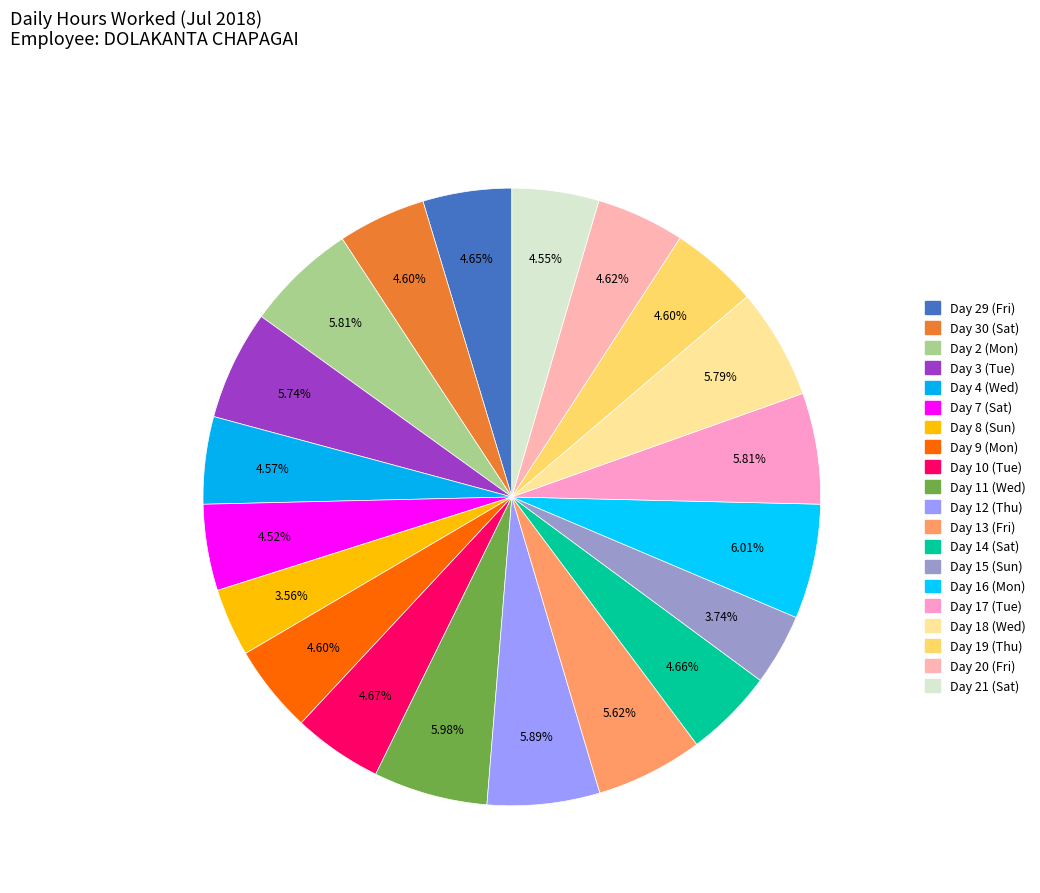

What percentage do Day 9 (Mon) and Day 15 (Sun) together represent?

8.3%